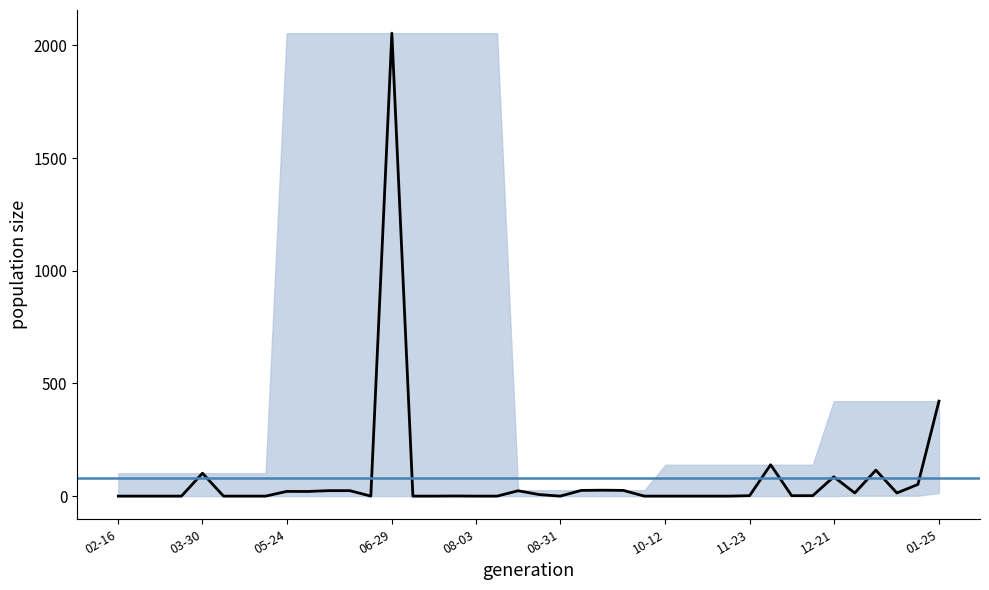

How many positive values are there?

24